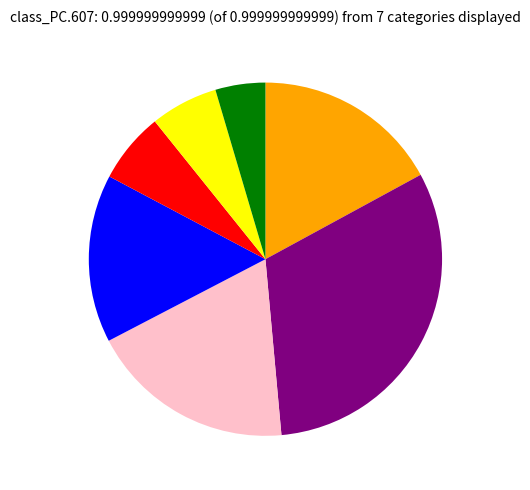

Is there a majority slice in this chart?

No